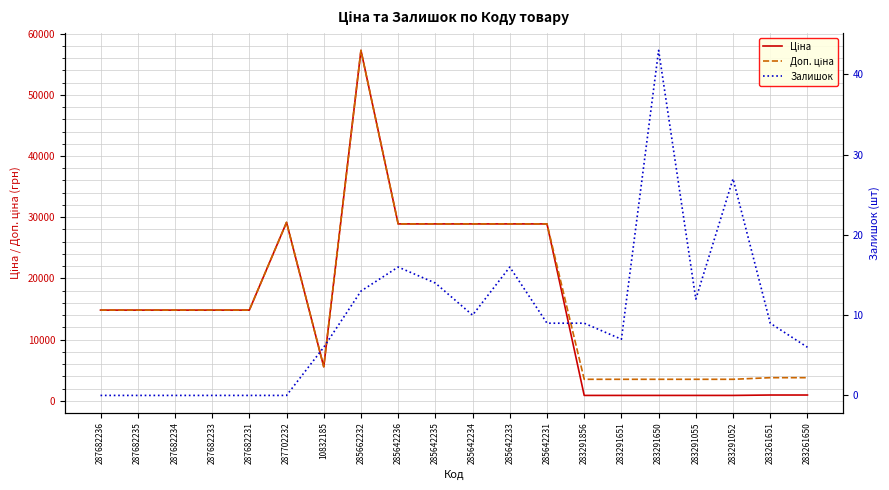

True or false: Залишок and Доп. ціна cross at least once.

False